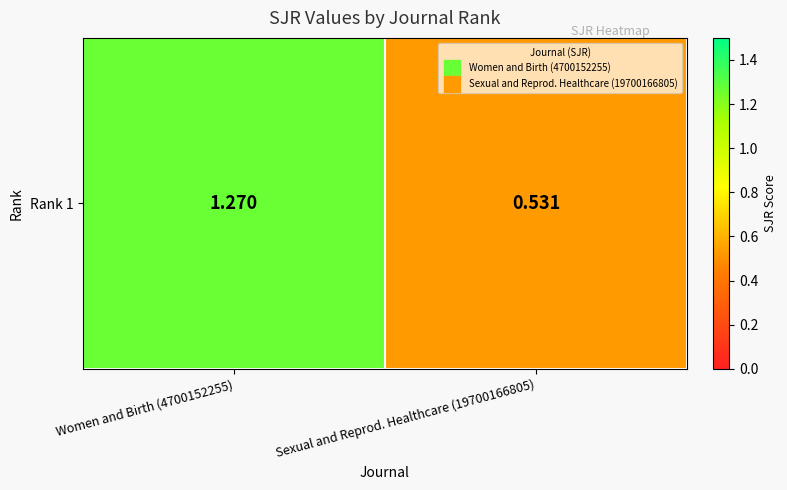

True or false: the data shows 1.7 at Women and Birth (4700152255).

False